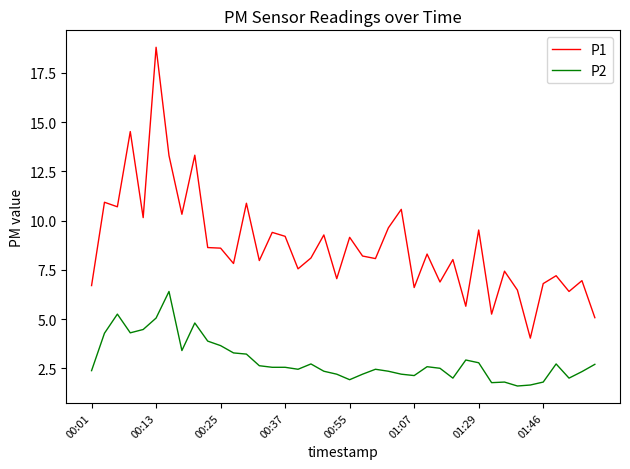

What are all the series names shown in the legend?

P1, P2